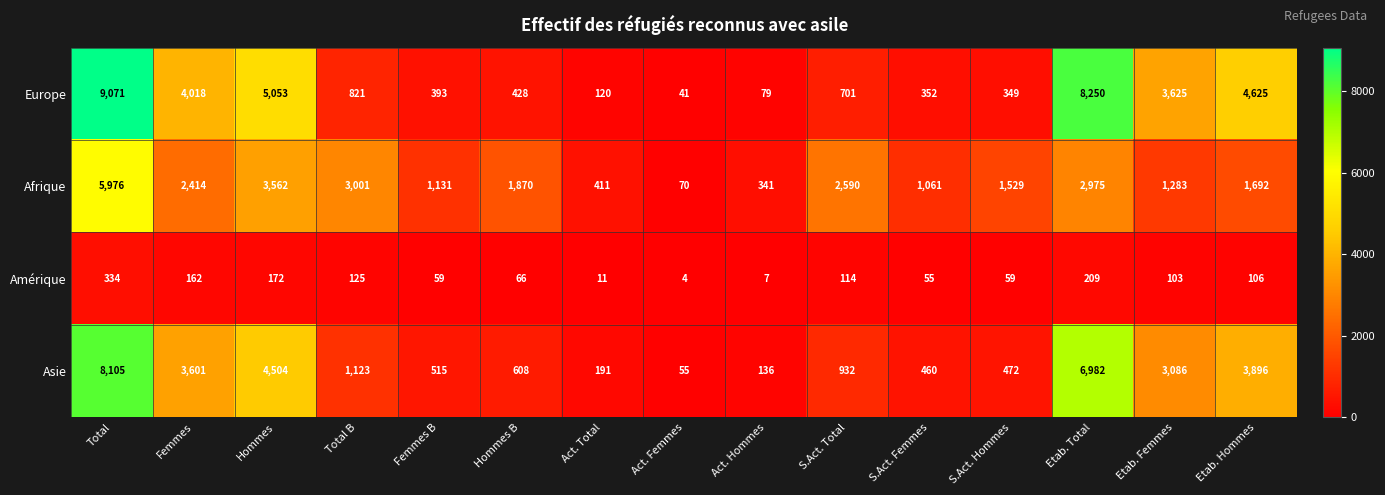

What is the minimum value shown in the chart?

4